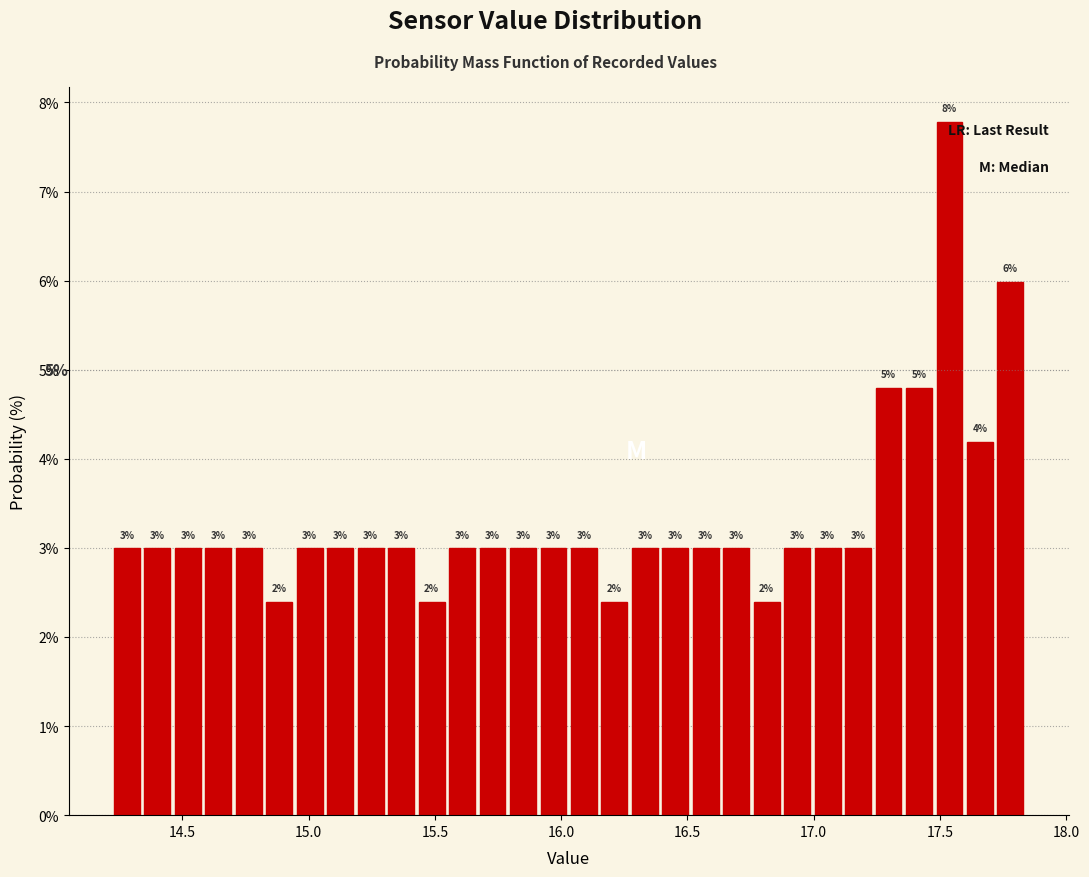

Read against the x-axis, roughly where is the centre of the tallest bar?

17.55